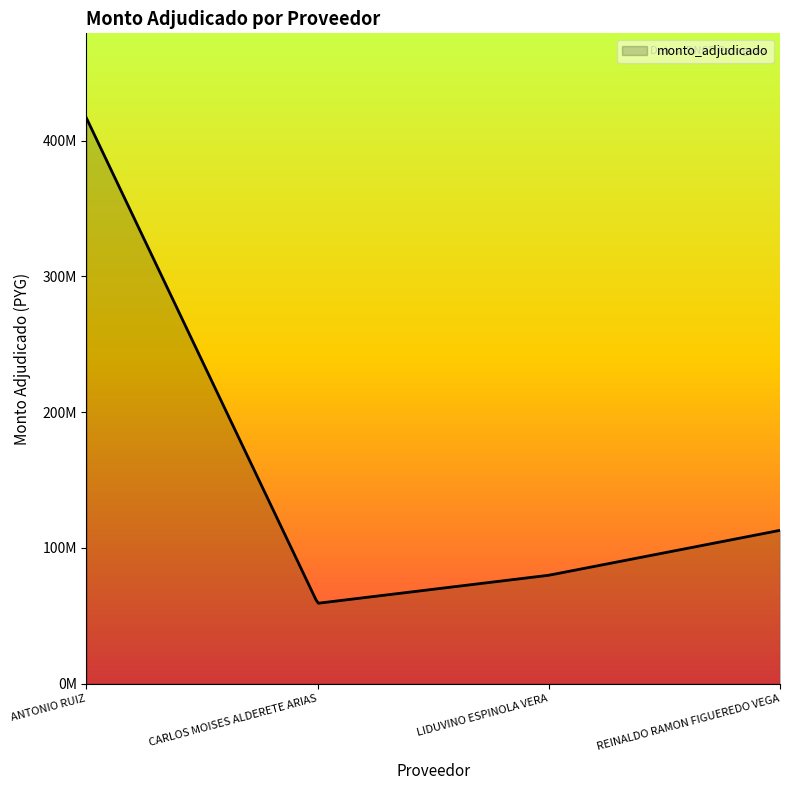

Does the chart display data point markers on the line(s)?

No